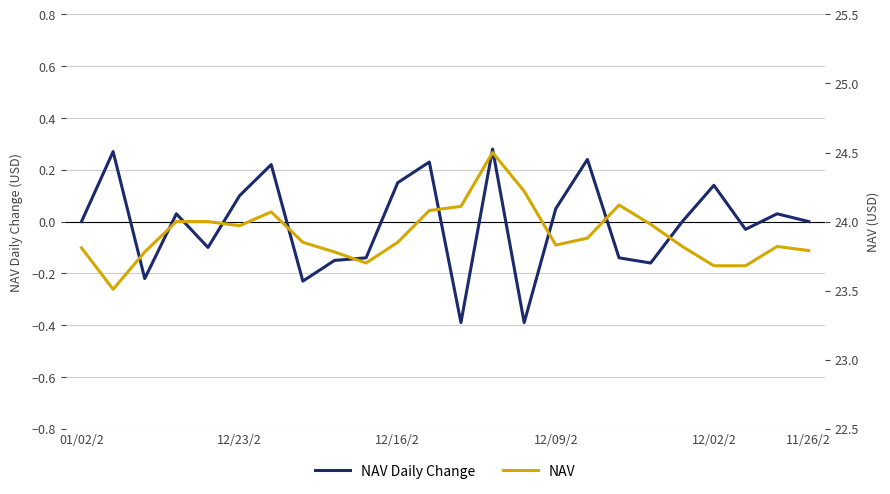

True or false: NAV Daily Change has a value of 0.0 at 12/09/2.

False